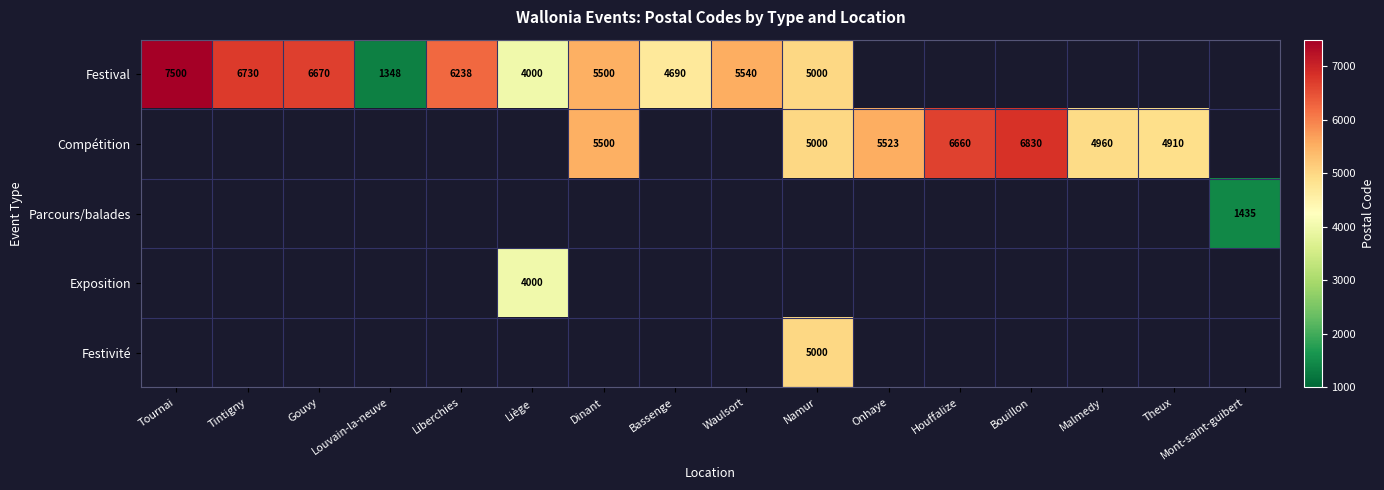

The Compétition series shows 4960 at Malmedy. True or false?

True